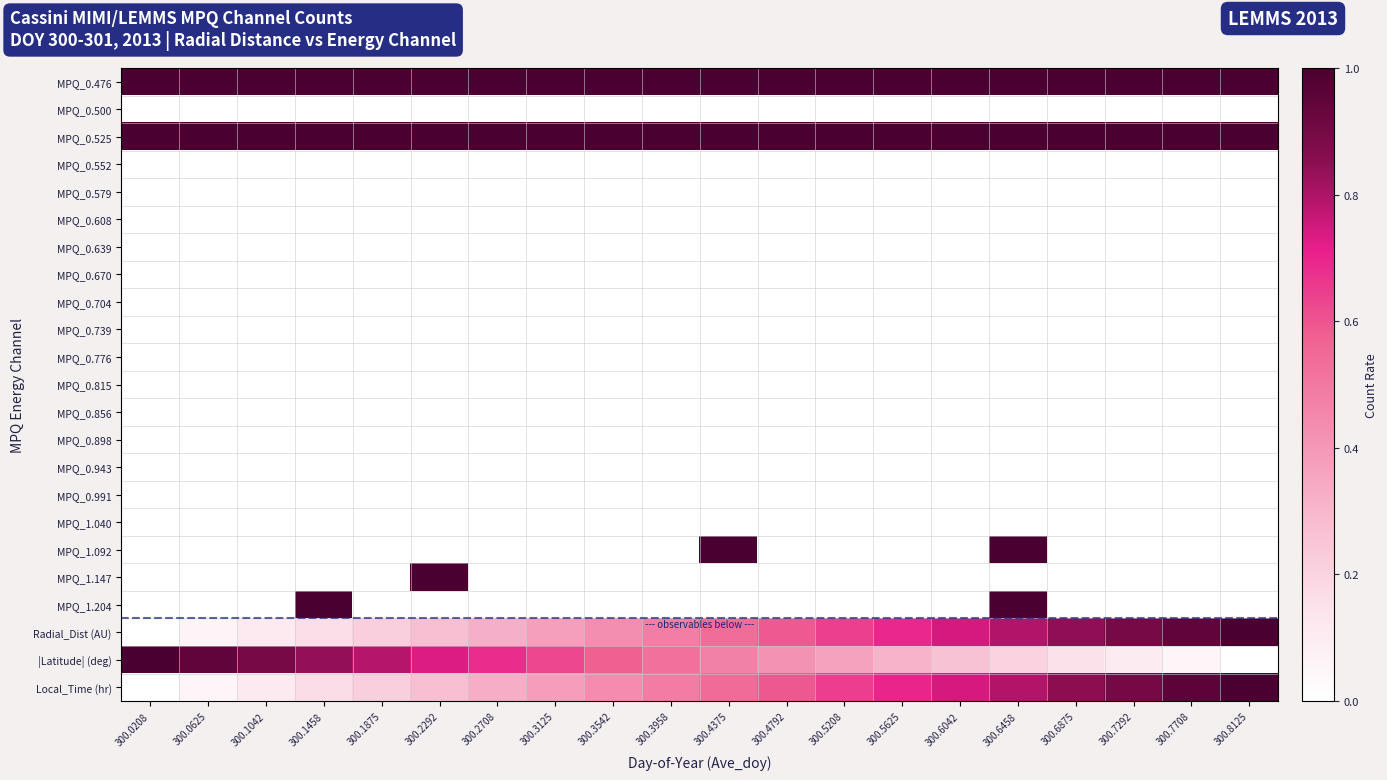

Reading left to right, what are all the values shown in this chart?

MPQ_0.476: 300.0208=53.5	300.0625=53.6	300.1042=53.7	300.1458=53.8	300.1875=53.8	300.2292=53.9	300.2708=54.0	300.3125=54.1	300.3542=54.2	300.3958=54.2	300.4375=54.3	300.4792=54.4	300.5208=54.5	300.5625=54.6	300.6042=54.6	300.6458=54.7	300.6875=54.8	300.7292=54.9	300.7708=54.9	300.8125=55.0
MPQ_0.500: 300.0208=-23.2	300.0625=-23.1	300.1042=-22.9	300.1458=-22.8	300.1875=-22.7	300.2292=-22.6	300.2708=-22.5	300.3125=-22.4	300.3542=-22.2	300.3958=-22.1	300.4375=-22.0	300.4792=-21.9	300.5208=-21.8	300.5625=-21.7	300.6042=-21.5	300.6458=-21.4	300.6875=-21.3	300.7292=-21.2	300.7708=-21.1	300.8125=-21.0
MPQ_0.525: 300.0208=23.1	300.0625=23.1	300.1042=23.1	300.1458=23.1	300.1875=23.1	300.2292=23.1	300.2708=23.1	300.3125=23.1	300.3542=23.2	300.3958=23.2	300.4375=23.2	300.4792=23.2	300.5208=23.2	300.5625=23.2	300.6042=23.2	300.6458=23.2	300.6875=23.2	300.7292=23.2	300.7708=23.2	300.8125=23.2
MPQ_0.552: 300.0208=0.0	300.0625=0.0	300.1042=0.0	300.1458=0.0	300.1875=0.0	300.2292=0.0	300.2708=0.0	300.3125=0.0	300.3542=0.0	300.3958=0.0	300.4375=0.0	300.4792=0.0	300.5208=0.0	300.5625=0.0	300.6042=0.0	300.6458=0.0	300.6875=0.0	300.7292=0.0	300.7708=0.0	300.8125=0.0
MPQ_0.579: 300.0208=0.0	300.0625=0.0	300.1042=0.0	300.1458=0.0	300.1875=0.0	300.2292=0.0	300.2708=0.0	300.3125=0.0	300.3542=0.0	300.3958=0.0	300.4375=0.0	300.4792=0.0	300.5208=0.0	300.5625=0.0	300.6042=0.0	300.6458=0.0	300.6875=0.0	300.7292=0.0	300.7708=0.0	300.8125=0.0
MPQ_0.608: 300.0208=0.0	300.0625=0.0	300.1042=0.0	300.1458=0.0	300.1875=0.0	300.2292=0.0	300.2708=0.0	300.3125=0.0	300.3542=0.0	300.3958=0.0	300.4375=0.0	300.4792=0.0	300.5208=0.0	300.5625=0.0	300.6042=0.0	300.6458=0.0	300.6875=0.0	300.7292=0.0	300.7708=0.0	300.8125=0.0
MPQ_0.639: 300.0208=0.0	300.0625=0.0	300.1042=0.0	300.1458=0.0	300.1875=0.0	300.2292=0.0	300.2708=0.0	300.3125=0.0	300.3542=0.0	300.3958=0.0	300.4375=0.0	300.4792=0.0	300.5208=0.0	300.5625=0.0	300.6042=0.0	300.6458=0.0	300.6875=0.0	300.7292=0.0	300.7708=0.0	300.8125=0.0
MPQ_0.670: 300.0208=0.0	300.0625=0.0	300.1042=0.0	300.1458=0.0	300.1875=0.0	300.2292=0.0	300.2708=0.0	300.3125=0.0	300.3542=0.0	300.3958=0.0	300.4375=0.0	300.4792=0.0	300.5208=0.0	300.5625=0.0	300.6042=0.0	300.6458=0.0	300.6875=0.0	300.7292=0.0	300.7708=0.0	300.8125=0.0
MPQ_0.704: 300.0208=0.0	300.0625=0.0	300.1042=0.0	300.1458=0.0	300.1875=0.0	300.2292=0.0	300.2708=0.0	300.3125=0.0	300.3542=0.0	300.3958=0.0	300.4375=0.0	300.4792=0.0	300.5208=0.0	300.5625=0.0	300.6042=0.0	300.6458=0.0	300.6875=0.0	300.7292=0.0	300.7708=0.0	300.8125=0.0
MPQ_0.739: 300.0208=0.0	300.0625=0.0	300.1042=0.0	300.1458=0.0	300.1875=0.0	300.2292=0.0	300.2708=0.0	300.3125=0.0	300.3542=0.0	300.3958=0.0	300.4375=0.0	300.4792=0.0	300.5208=0.0	300.5625=0.0	300.6042=0.0	300.6458=0.0	300.6875=0.0	300.7292=0.0	300.7708=0.0	300.8125=0.0
MPQ_0.776: 300.0208=0.0	300.0625=0.0	300.1042=0.0	300.1458=0.0	300.1875=0.0	300.2292=0.0	300.2708=0.0	300.3125=0.0	300.3542=0.0	300.3958=0.0	300.4375=0.0	300.4792=0.0	300.5208=0.0	300.5625=0.0	300.6042=0.0	300.6458=0.0	300.6875=0.0	300.7292=0.0	300.7708=0.0	300.8125=0.0
MPQ_0.815: 300.0208=0.0	300.0625=0.0	300.1042=0.0	300.1458=0.0	300.1875=0.0	300.2292=0.0	300.2708=0.0	300.3125=0.0	300.3542=0.0	300.3958=0.0	300.4375=0.0	300.4792=0.0	300.5208=0.0	300.5625=0.0	300.6042=0.0	300.6458=0.0	300.6875=0.0	300.7292=0.0	300.7708=0.0	300.8125=0.0
MPQ_0.856: 300.0208=0.0	300.0625=0.0	300.1042=0.0	300.1458=0.0	300.1875=0.0	300.2292=0.0	300.2708=0.0	300.3125=0.0	300.3542=0.0	300.3958=0.0	300.4375=0.0	300.4792=0.0	300.5208=0.0	300.5625=0.0	300.6042=0.0	300.6458=0.0	300.6875=0.0	300.7292=0.0	300.7708=0.0	300.8125=0.0
MPQ_0.898: 300.0208=0.0	300.0625=0.0	300.1042=0.0	300.1458=0.0	300.1875=0.0	300.2292=0.0	300.2708=0.0	300.3125=0.0	300.3542=0.0	300.3958=0.0	300.4375=0.0	300.4792=0.0	300.5208=0.0	300.5625=0.0	300.6042=0.0	300.6458=0.0	300.6875=0.0	300.7292=0.0	300.7708=0.0	300.8125=0.0
MPQ_0.943: 300.0208=0.0	300.0625=0.0	300.1042=0.0	300.1458=0.0	300.1875=0.0	300.2292=0.0	300.2708=0.0	300.3125=0.0	300.3542=0.0	300.3958=0.0	300.4375=0.0	300.4792=0.0	300.5208=0.0	300.5625=0.0	300.6042=0.0	300.6458=0.0	300.6875=0.0	300.7292=0.0	300.7708=0.0	300.8125=0.0
MPQ_0.991: 300.0208=0.0	300.0625=0.0	300.1042=0.0	300.1458=0.0	300.1875=0.0	300.2292=0.0	300.2708=0.0	300.3125=0.0	300.3542=0.0	300.3958=0.0	300.4375=0.0	300.4792=0.0	300.5208=0.0	300.5625=0.0	300.6042=0.0	300.6458=0.0	300.6875=0.0	300.7292=0.0	300.7708=0.0	300.8125=0.0
MPQ_1.040: 300.0208=0.0	300.0625=0.0	300.1042=0.0	300.1458=0.0	300.1875=0.0	300.2292=0.0	300.2708=0.0	300.3125=0.0	300.3542=0.0	300.3958=0.0	300.4375=0.0	300.4792=0.0	300.5208=0.0	300.5625=0.0	300.6042=0.0	300.6458=0.0	300.6875=0.0	300.7292=0.0	300.7708=0.0	300.8125=0.0
MPQ_1.092: 300.0208=0.0	300.0625=0.0	300.1042=0.0	300.1458=0.0	300.1875=0.0	300.2292=0.0	300.2708=0.0	300.3125=0.0	300.3542=0.0	300.3958=0.0	300.4375=1.0	300.4792=0.0	300.5208=0.0	300.5625=0.0	300.6042=0.0	300.6458=1.0	300.6875=0.0	300.7292=0.0	300.7708=0.0	300.8125=0.0
MPQ_1.147: 300.0208=0.0	300.0625=0.0	300.1042=0.0	300.1458=0.0	300.1875=0.0	300.2292=1.0	300.2708=0.0	300.3125=0.0	300.3542=0.0	300.3958=0.0	300.4375=0.0	300.4792=0.0	300.5208=0.0	300.5625=0.0	300.6042=0.0	300.6458=0.0	300.6875=0.0	300.7292=0.0	300.7708=0.0	300.8125=0.0
MPQ_1.204: 300.0208=0.0	300.0625=0.0	300.1042=0.0	300.1458=1.0	300.1875=0.0	300.2292=0.0	300.2708=0.0	300.3125=0.0	300.3542=0.0	300.3958=0.0	300.4375=0.0	300.4792=0.0	300.5208=0.0	300.5625=0.0	300.6042=0.0	300.6458=1.0	300.6875=0.0	300.7292=0.0	300.7708=0.0	300.8125=0.0
Radial_Dist (AU): 300.0208=0.0	300.0625=0.1	300.1042=0.1	300.1458=0.2	300.1875=0.2	300.2292=0.3	300.2708=0.3	300.3125=0.4	300.3542=0.4	300.3958=0.5	300.4375=0.5	300.4792=0.6	300.5208=0.6	300.5625=0.7	300.6042=0.7	300.6458=0.8	300.6875=0.8	300.7292=0.9	300.7708=0.9	300.8125=1.0
|Latitude| (deg): 300.0208=1.0	300.0625=0.9	300.1042=0.9	300.1458=0.8	300.1875=0.8	300.2292=0.7	300.2708=0.7	300.3125=0.6	300.3542=0.6	300.3958=0.5	300.4375=0.5	300.4792=0.4	300.5208=0.4	300.5625=0.3	300.6042=0.3	300.6458=0.2	300.6875=0.2	300.7292=0.1	300.7708=0.1	300.8125=0.0
Local_Time (hr): 300.0208=0.0	300.0625=0.1	300.1042=0.1	300.1458=0.2	300.1875=0.2	300.2292=0.3	300.2708=0.3	300.3125=0.4	300.3542=0.4	300.3958=0.5	300.4375=0.5	300.4792=0.6	300.5208=0.6	300.5625=0.7	300.6042=0.7	300.6458=0.8	300.6875=0.8	300.7292=0.9	300.7708=1.0	300.8125=1.0